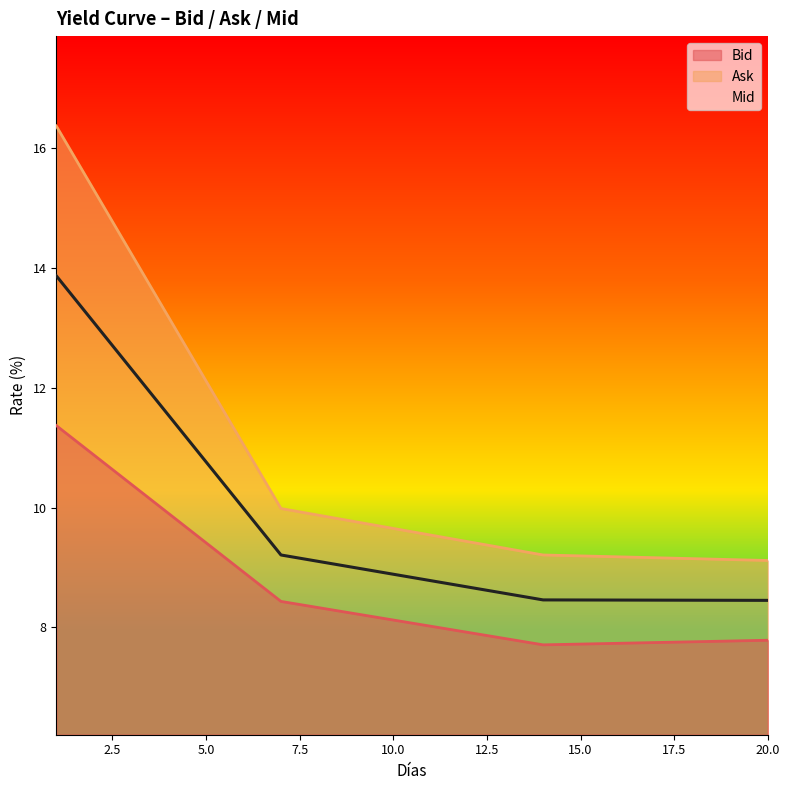

True or false: Ask has a value of 15.9 at 17.

False